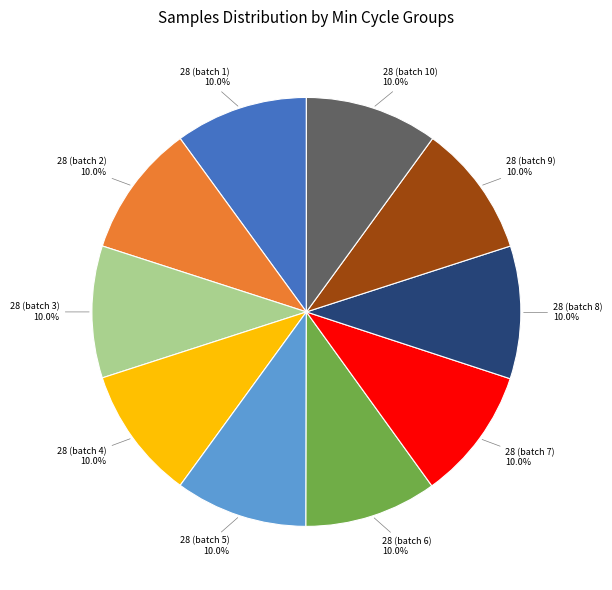

Does any single category account for the majority?

No